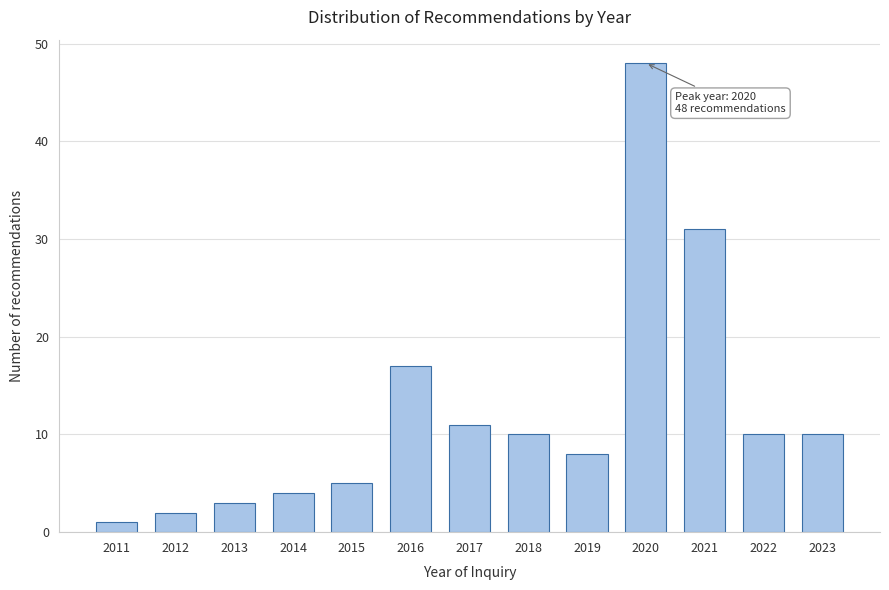

Reading right to left, what are all the values shown in this chart?

10	10	31	48	8	10	11	17	5	4	3	2	1